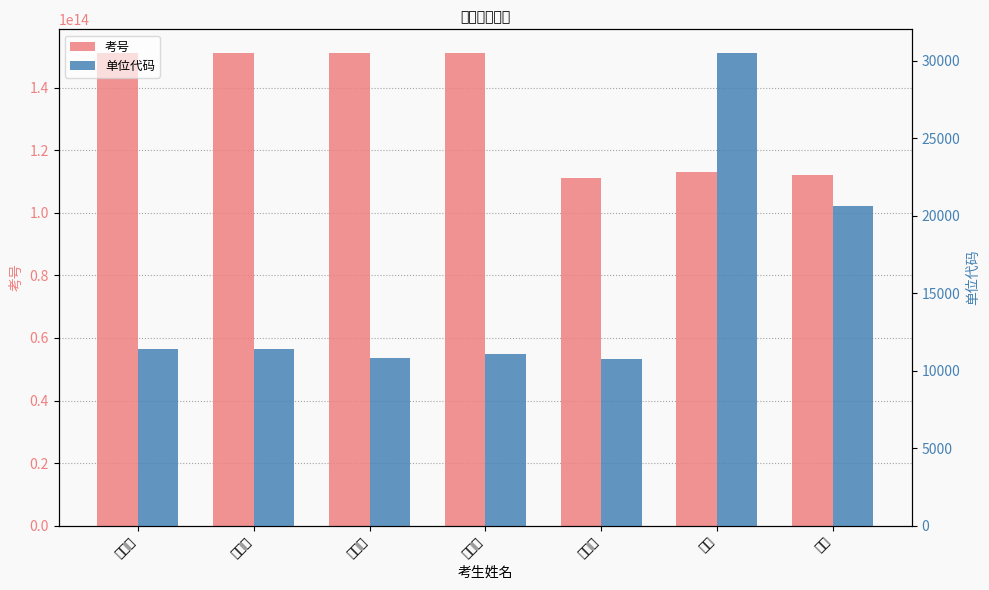

Which series has the widest spread of values?

考号